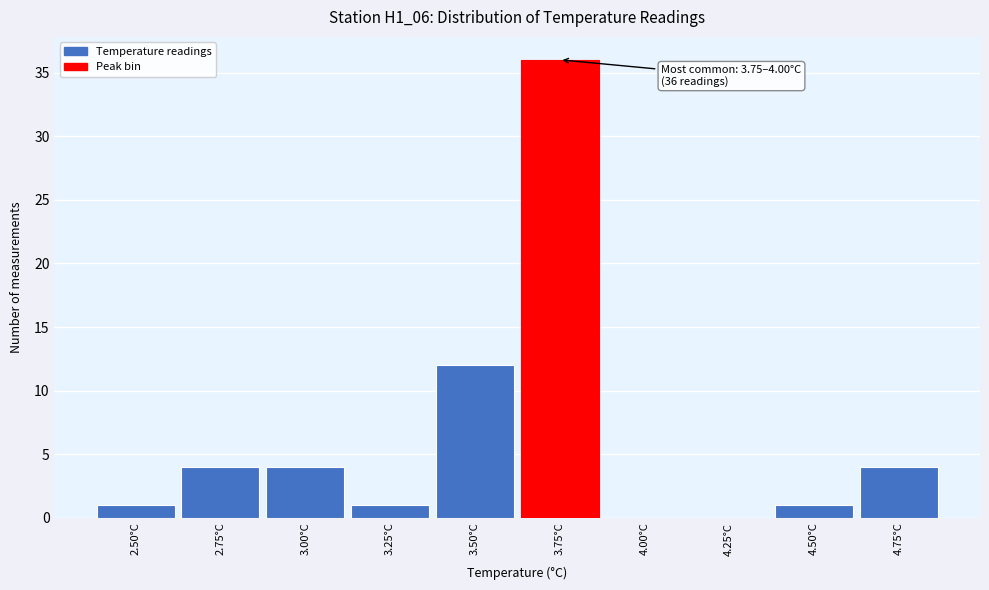

Reading left to right, extract all data points from this chart.

2.50°C=1	2.75°C=4	3.00°C=4	3.25°C=1	3.50°C=12	3.75°C=36	4.00°C=0	4.25°C=0	4.50°C=1	4.75°C=4